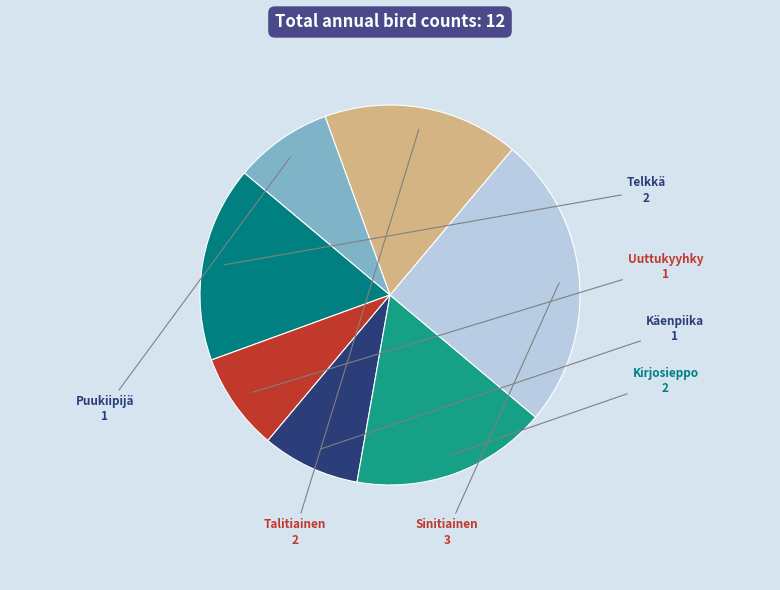

Count the number of slices in the pie.

7